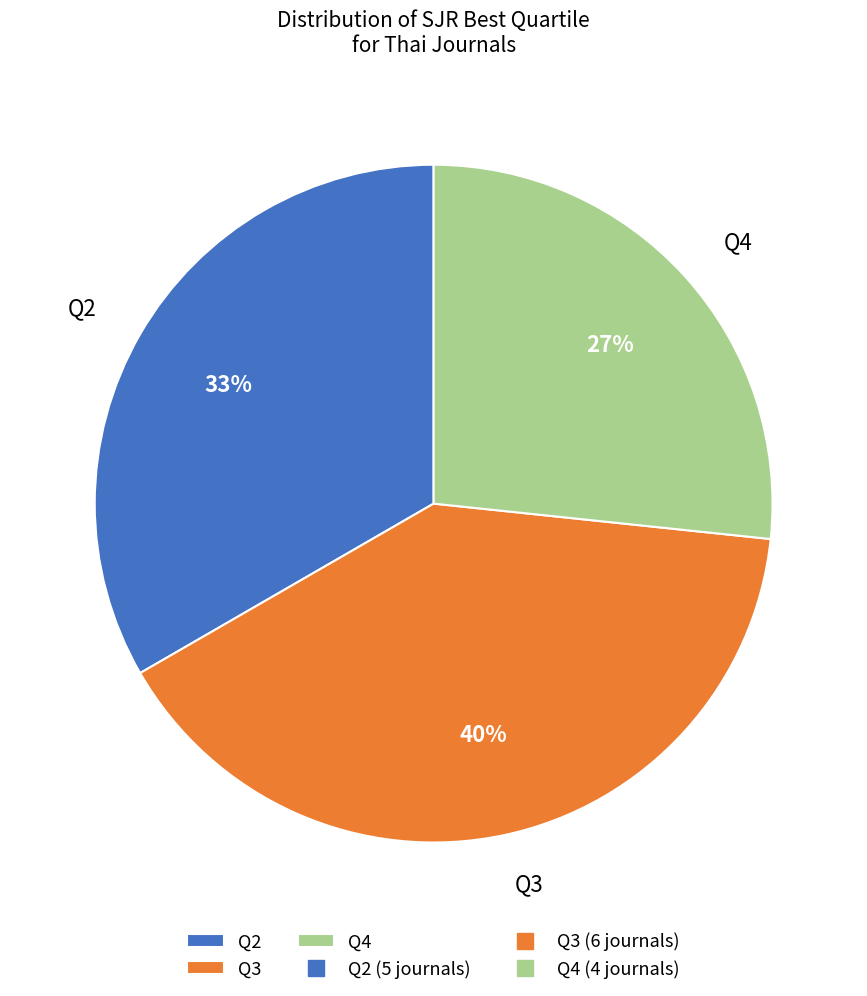

How many segments does this pie chart have?

3